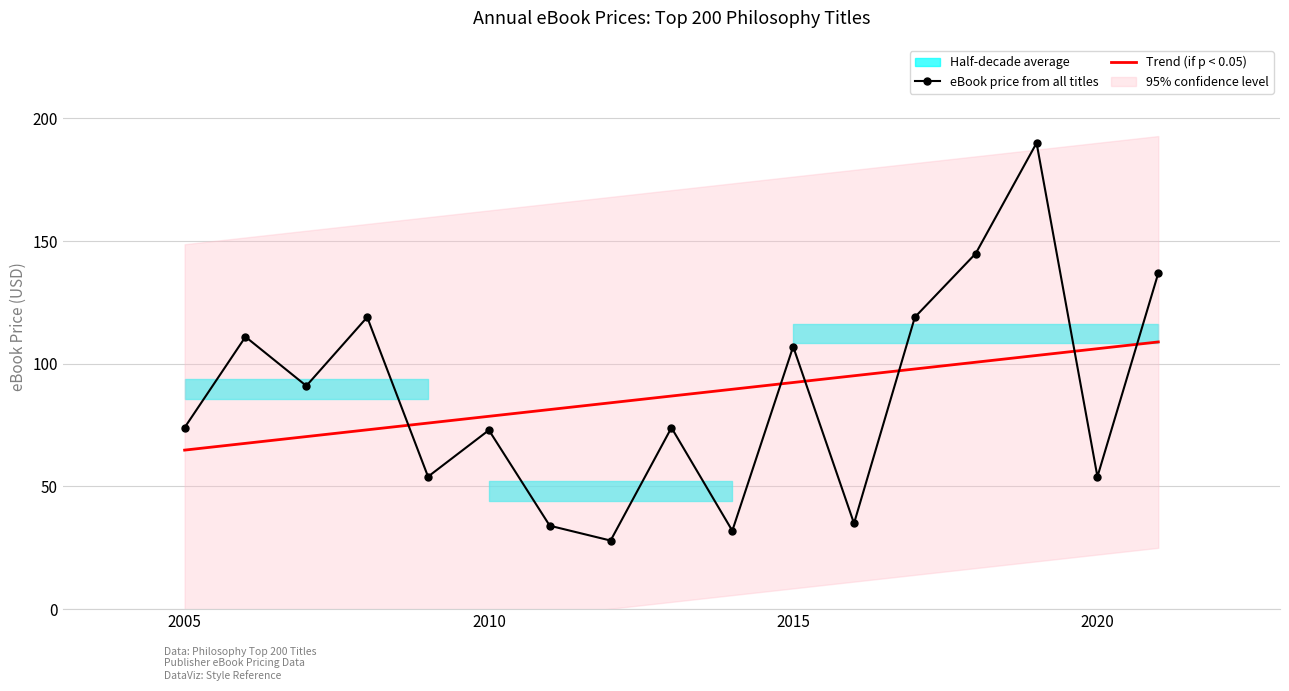

What is the maximum value shown in the chart?

190.0